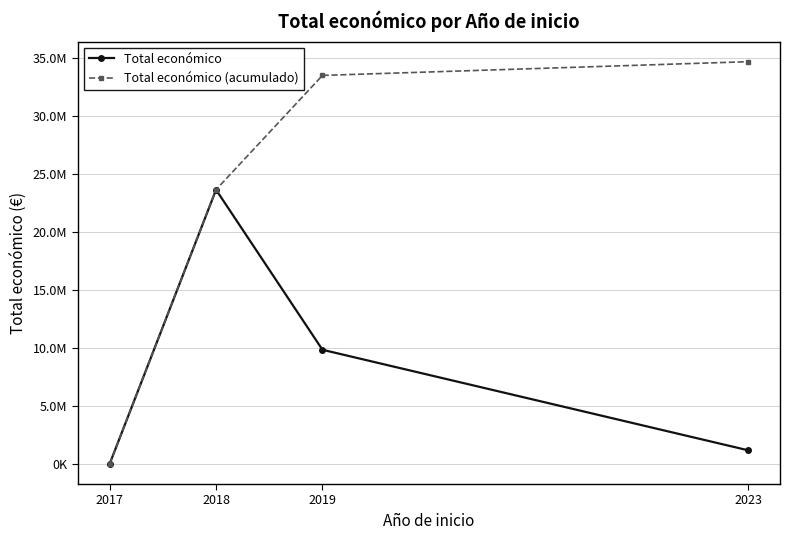

Is this an area chart (filled region under the line)?

No